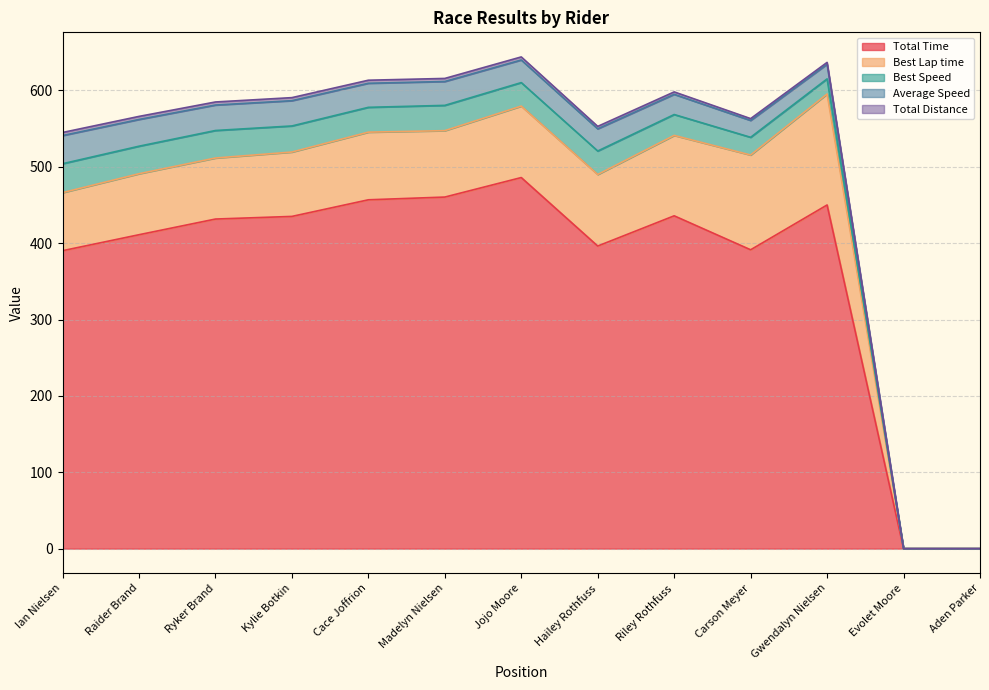

What is the spread (max minus min) of values at Jojo Moore?

482.0